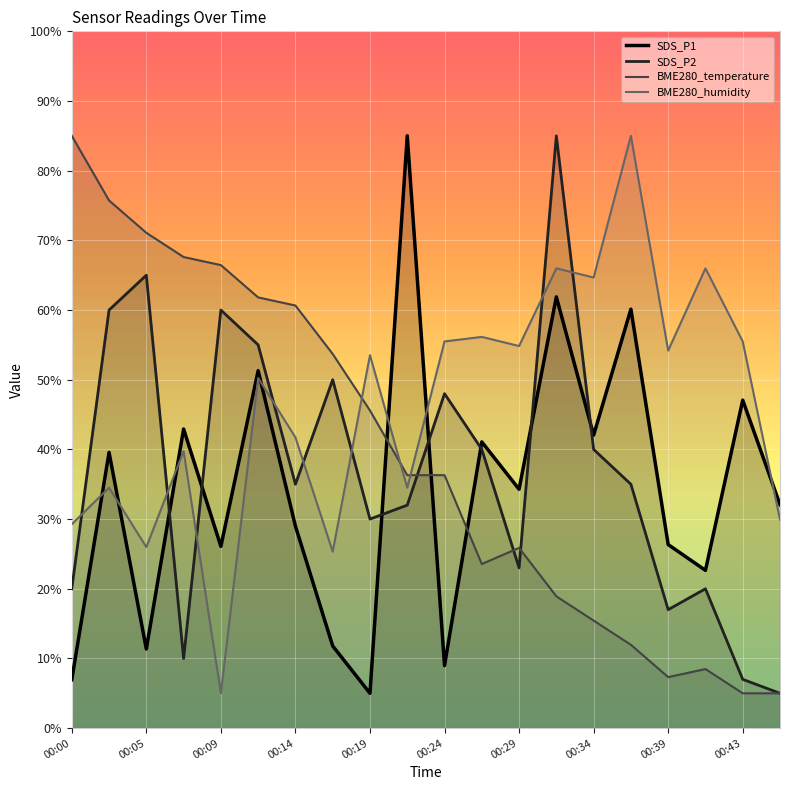

What is the value of the SDS_P2 point at the 10th from the left?

32.0